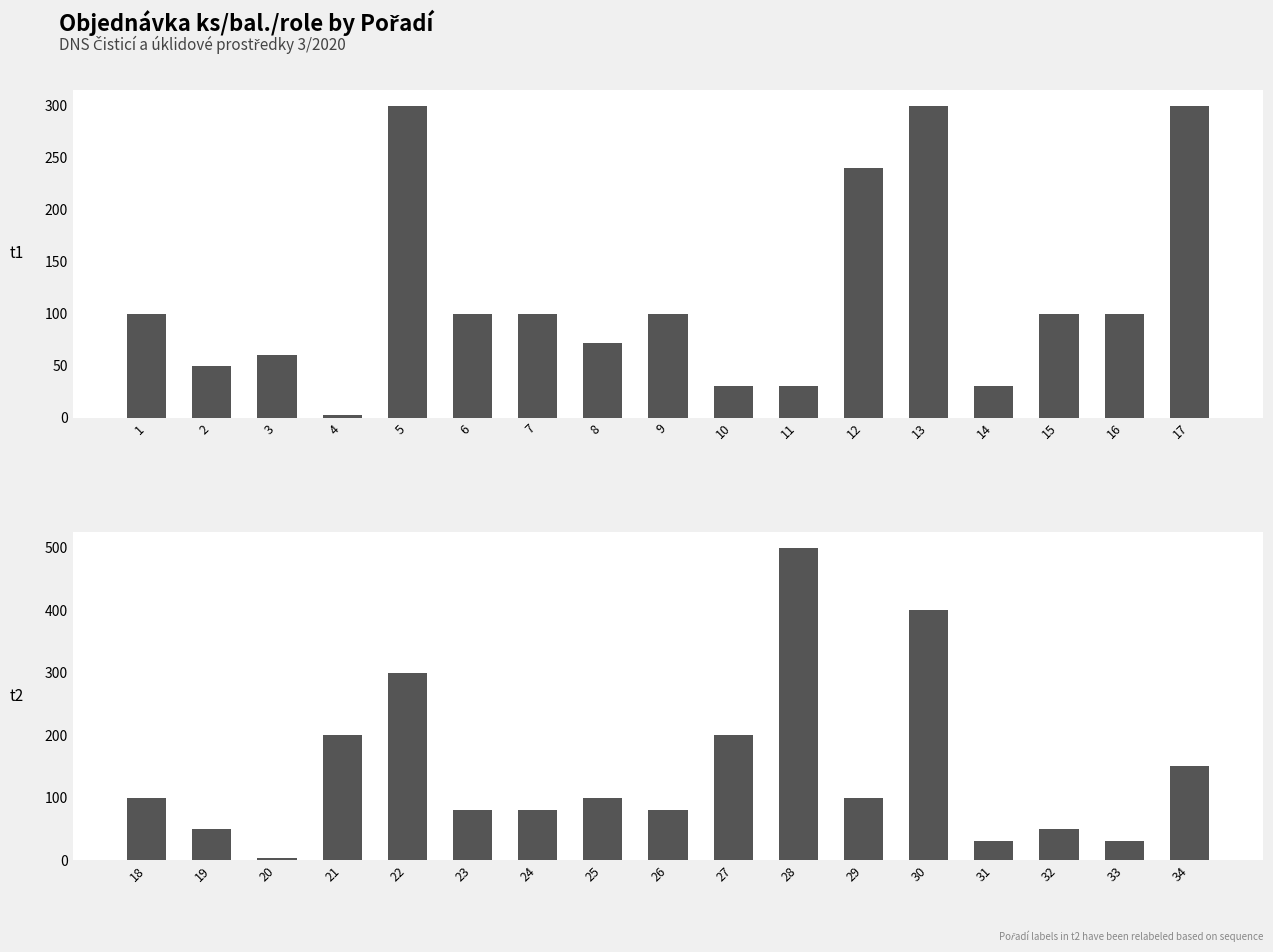

Does the chart contain stacked bars?

No